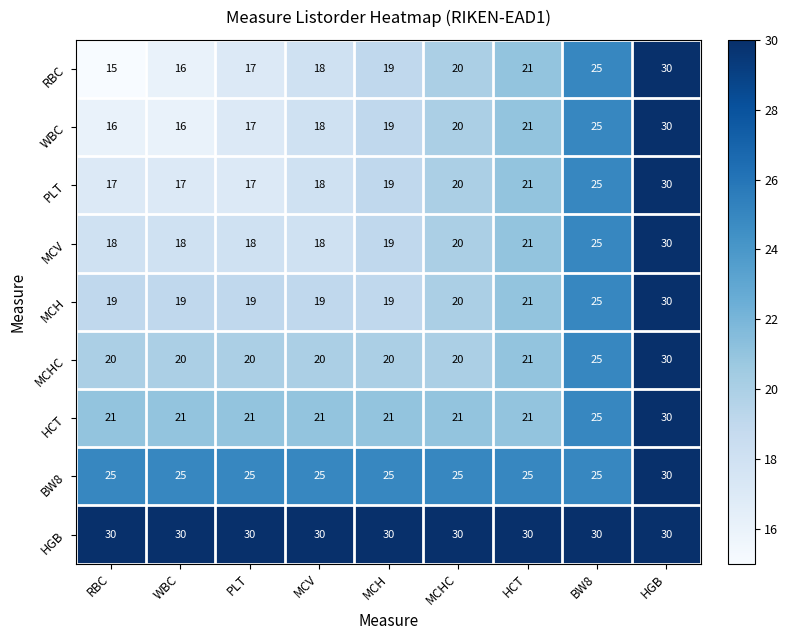

What is the greatest value displayed?

30